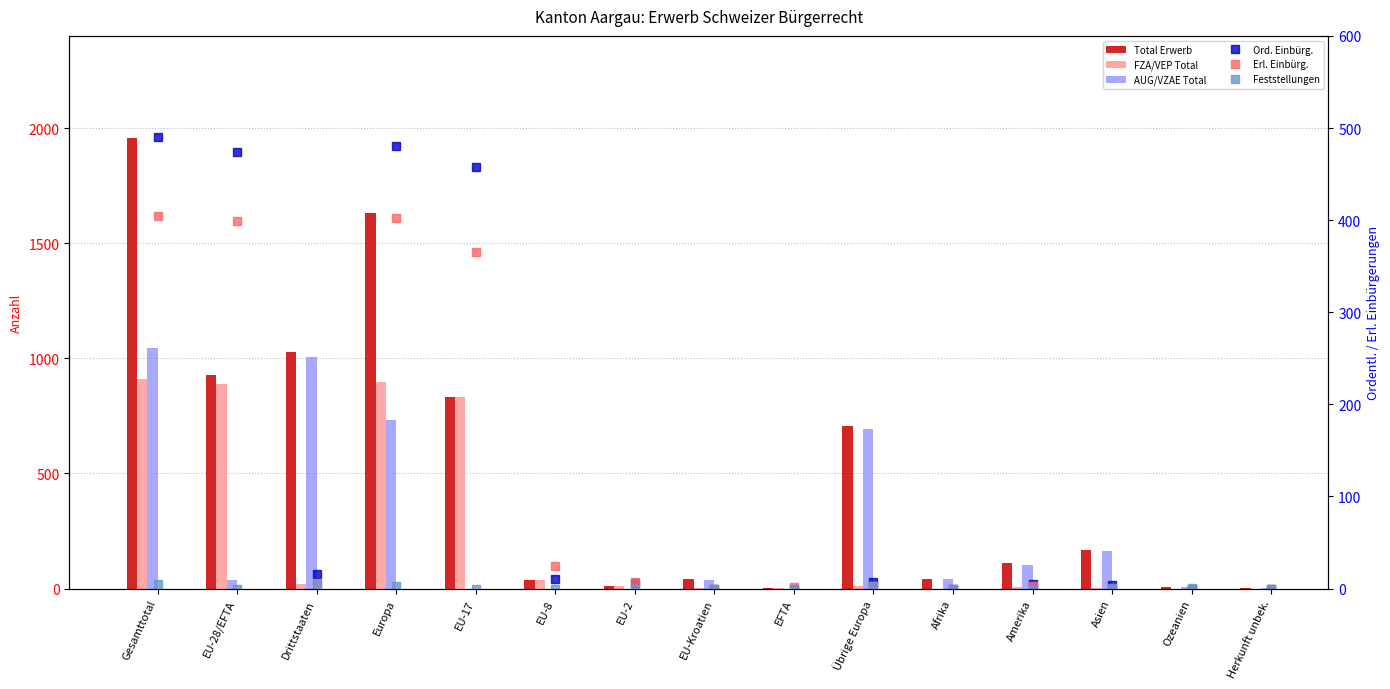

Are the bars grouped side by side (vs. stacked)?

Yes